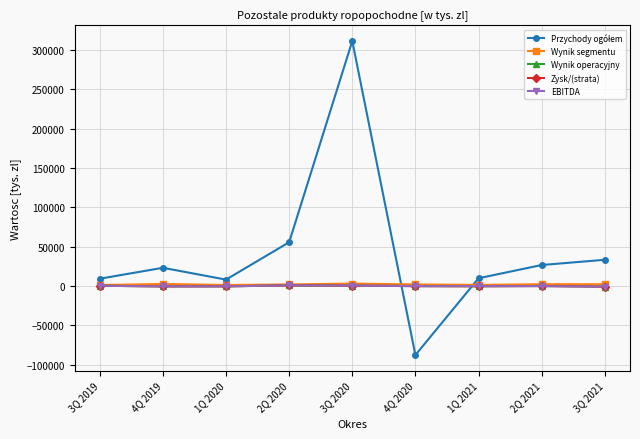

What is the greatest value displayed?

311177